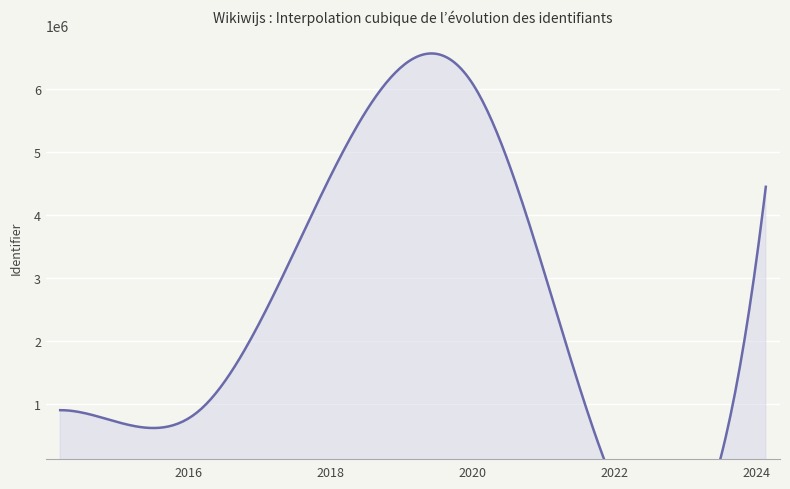

What is the difference between the maximum and second lowest values?

7088642